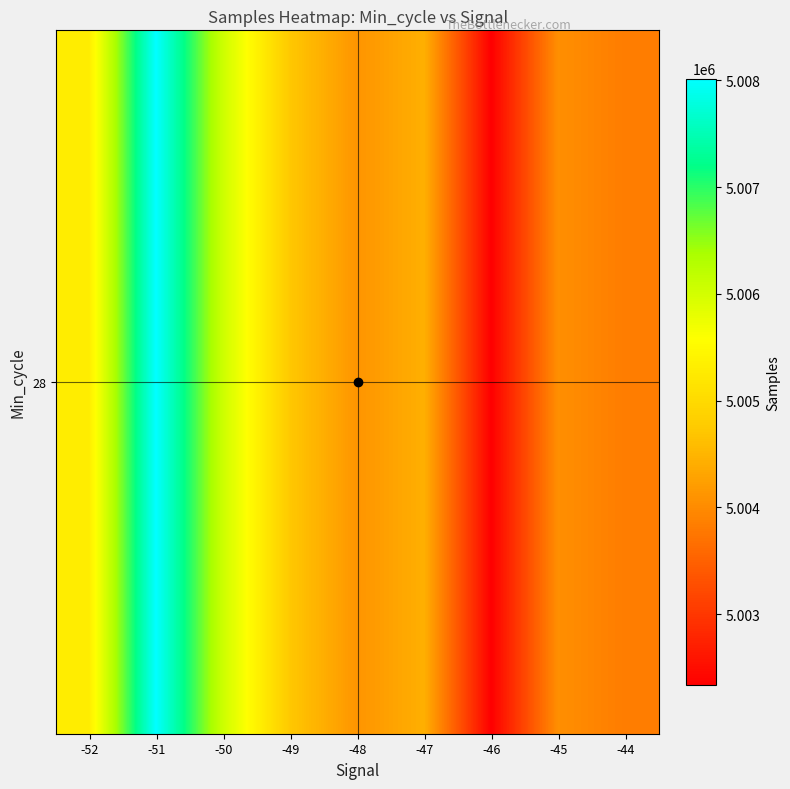

What is the difference between the values at -50 and -49?

1322.0